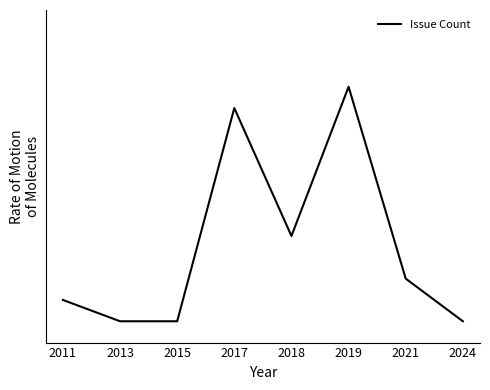

Where is the data nearest to the value 6?

2018